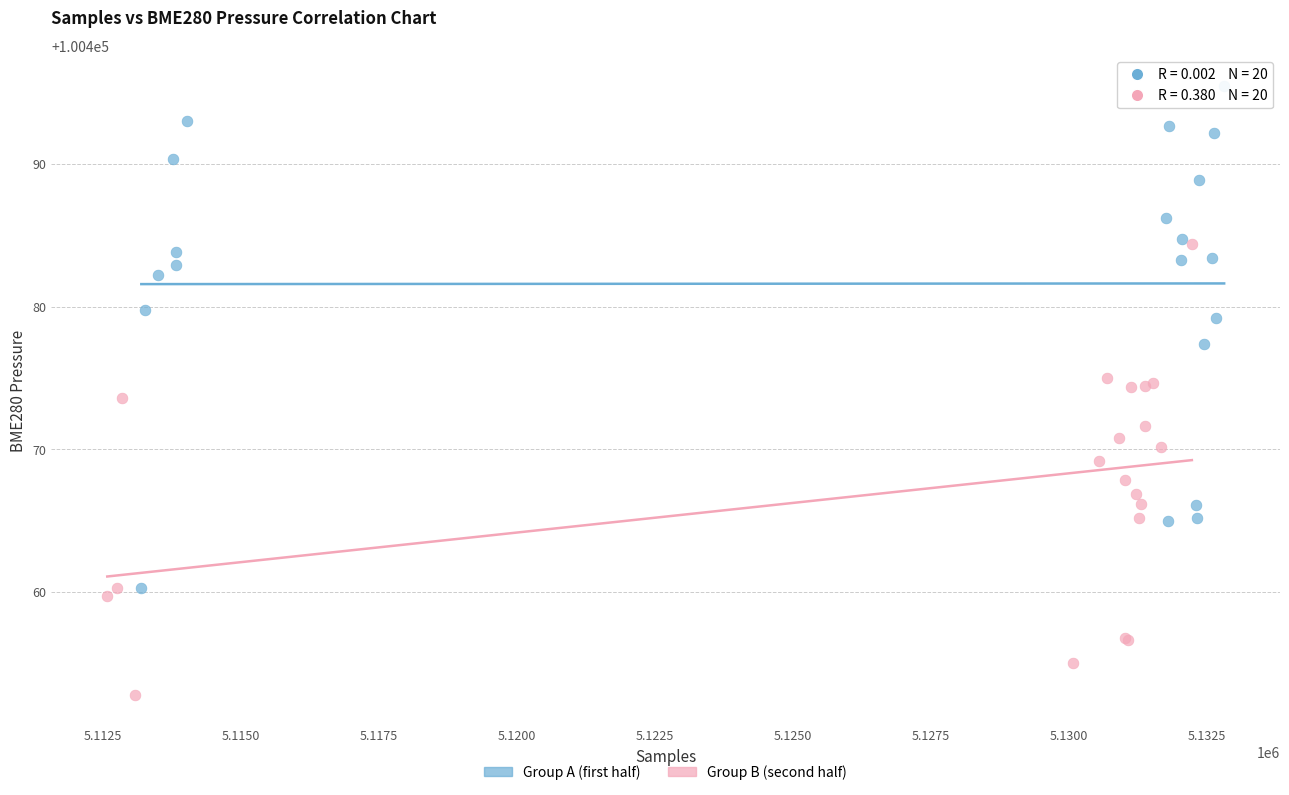

Which series contains the lowest Y value?

Group B (second half)